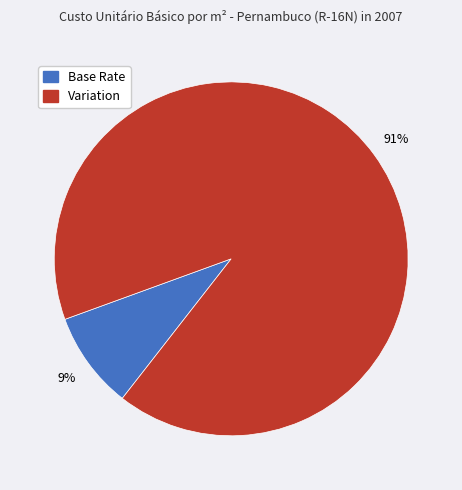

Which category has the biggest portion of the pie?

Variation